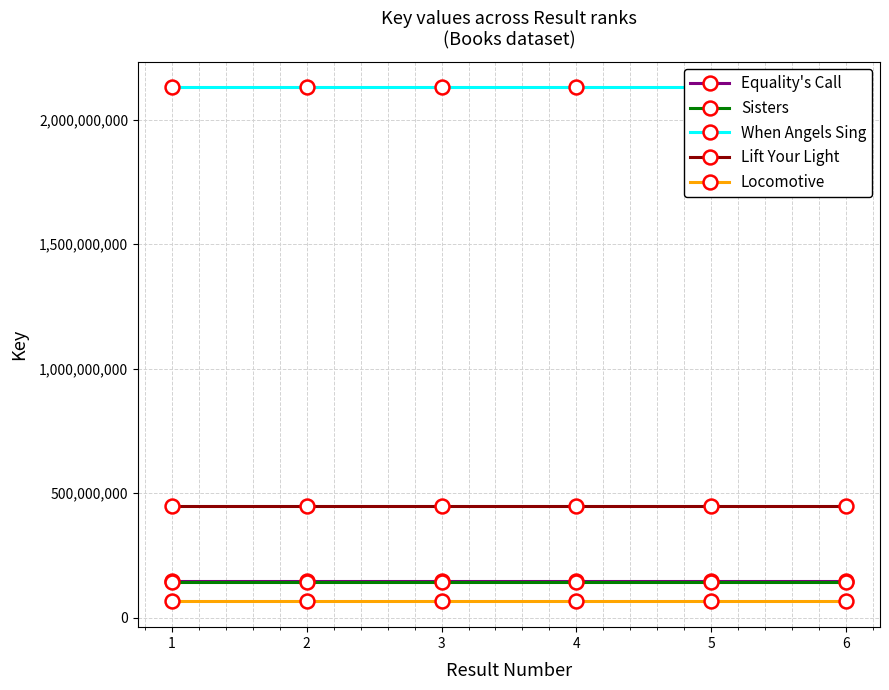

Rank the series by their maximum value, from highest to lowest.

When Angels Sing, Lift Your Light, Equality's Call, Sisters, Locomotive